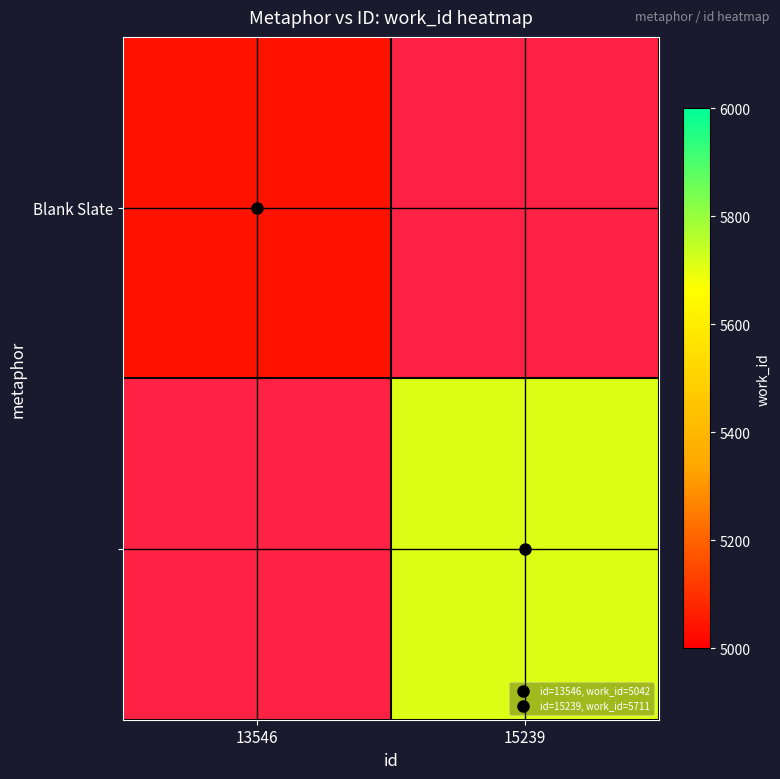

How many series are shown in this chart?

2